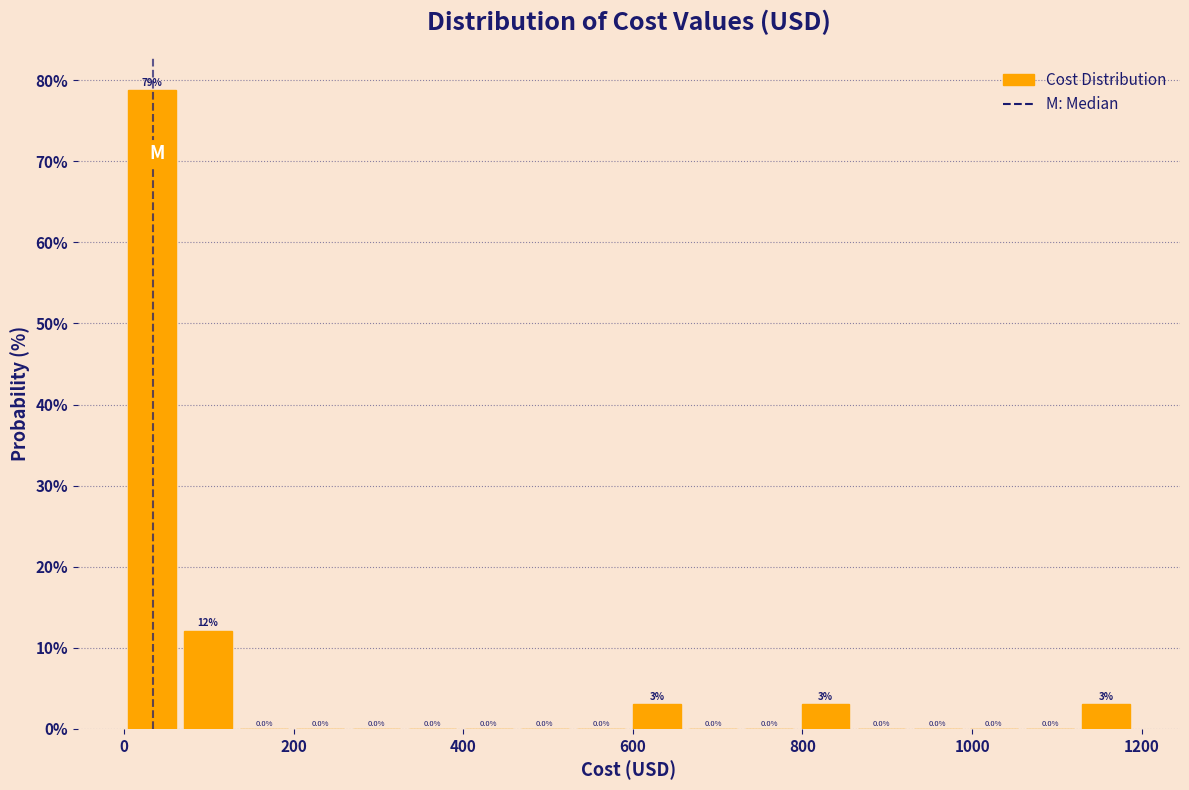

Read against the x-axis, roughly where is the centre of the tallest bar?

40